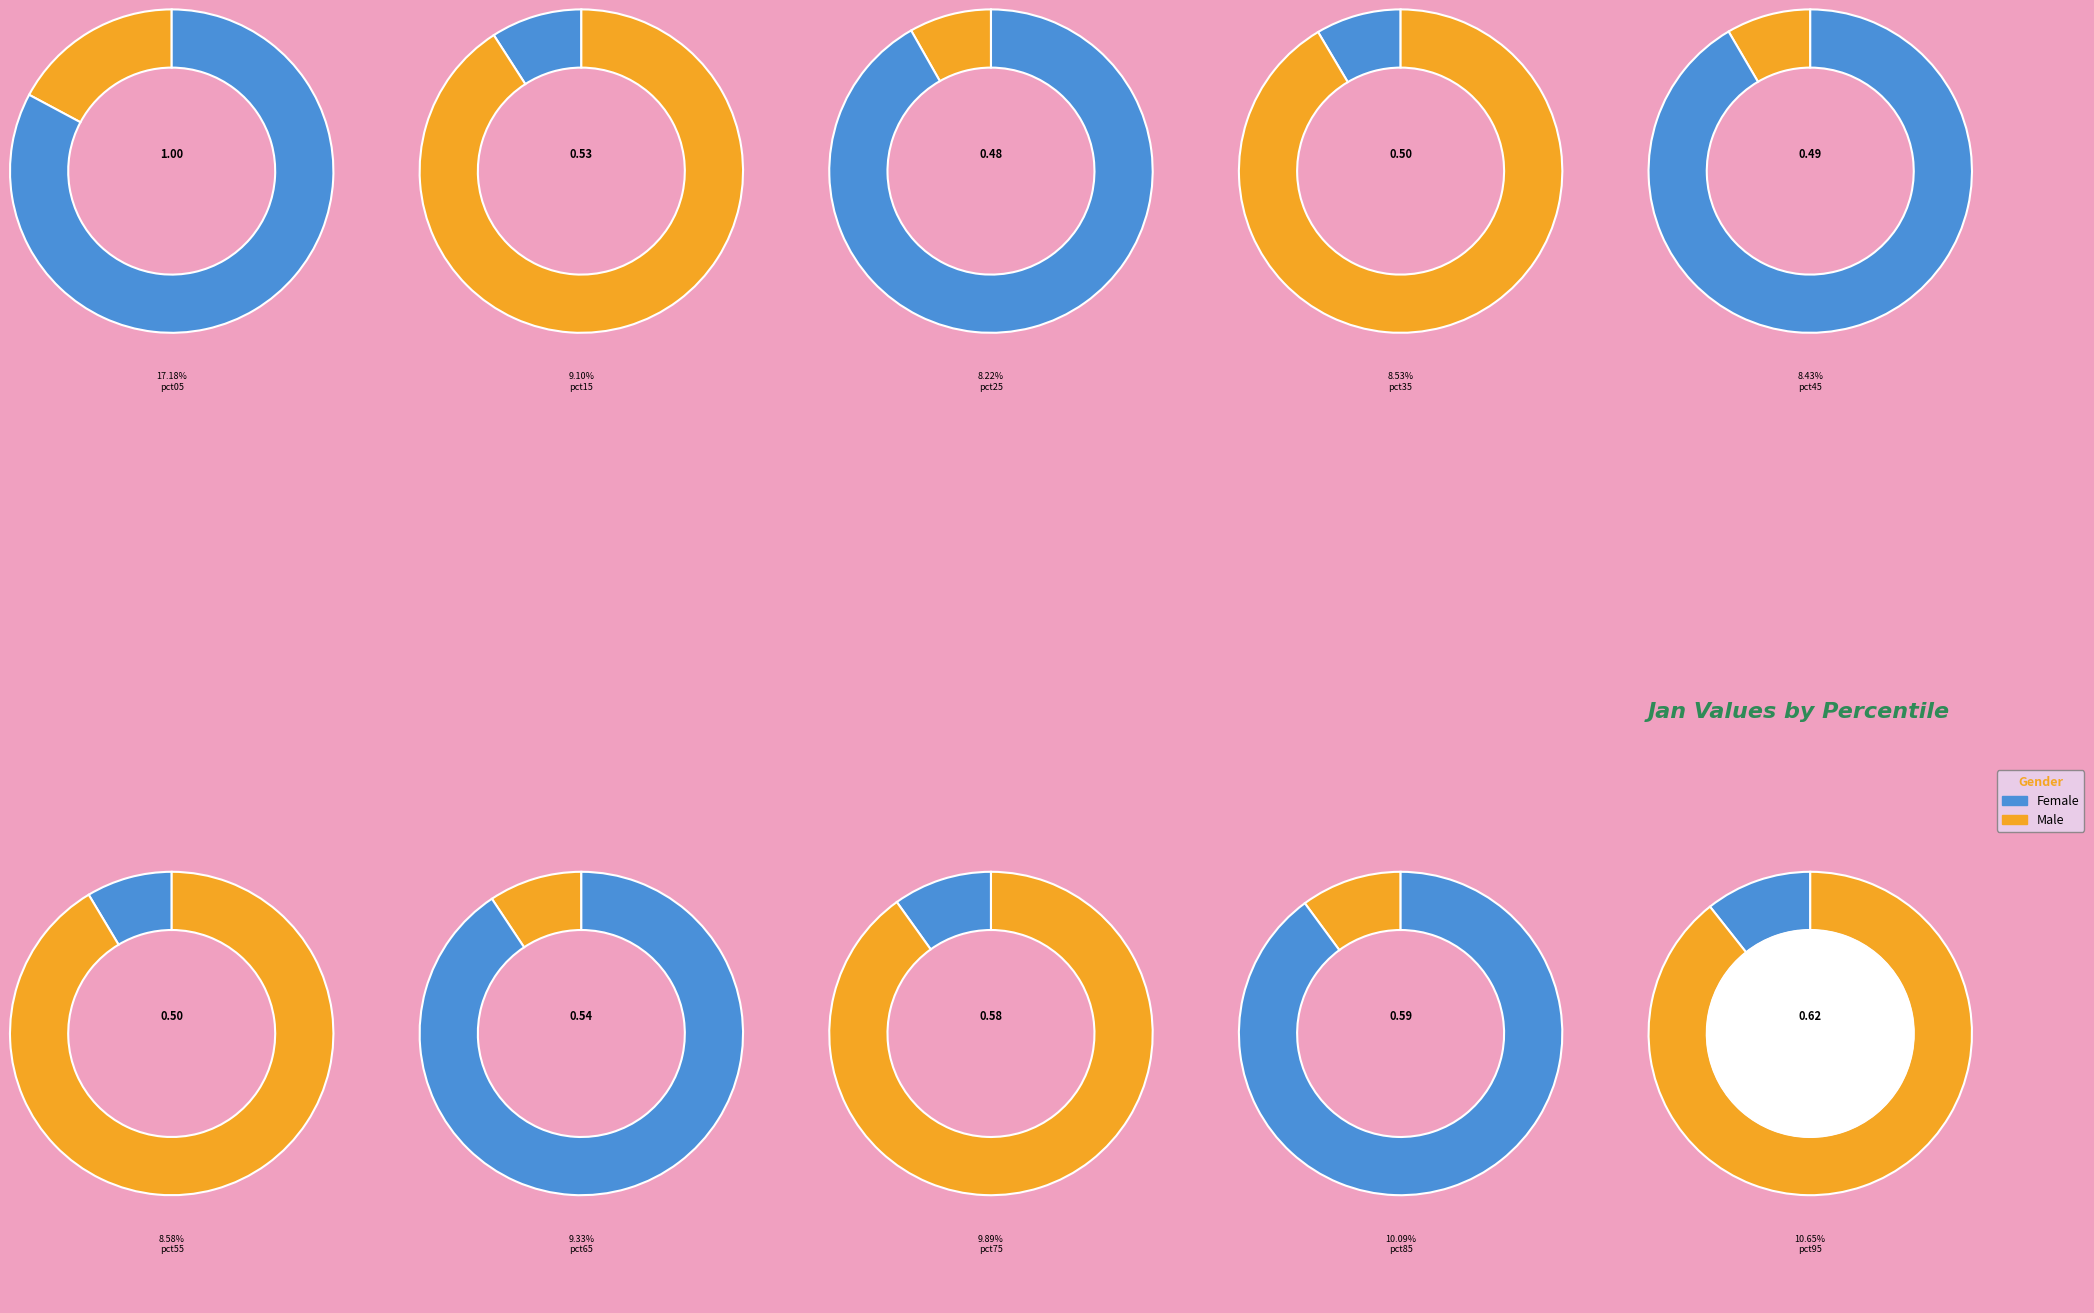

Between pct55 and pct85, which is larger?

pct85